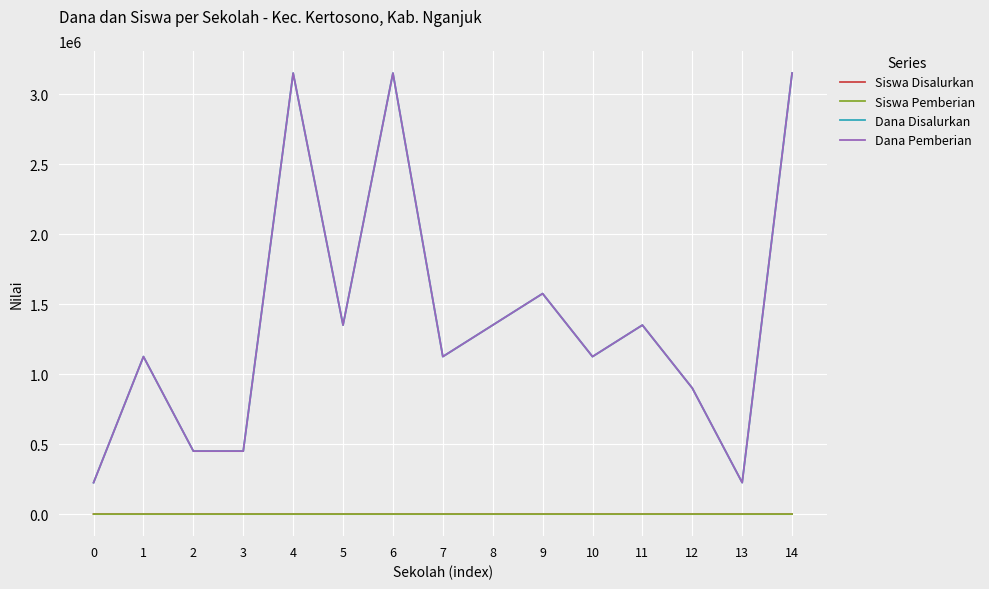

True or false: Siswa Pemberian and Dana Disalurkan cross at least once.

False